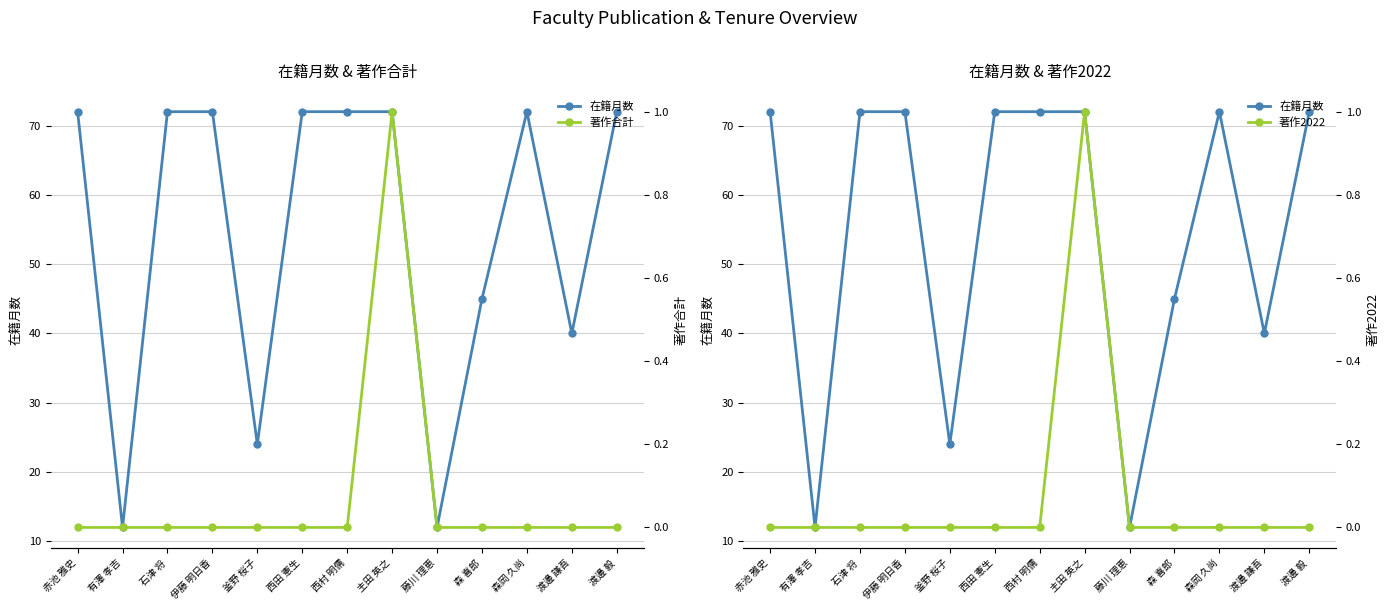

How many interior local peaks does the 著作合計 series have?

1